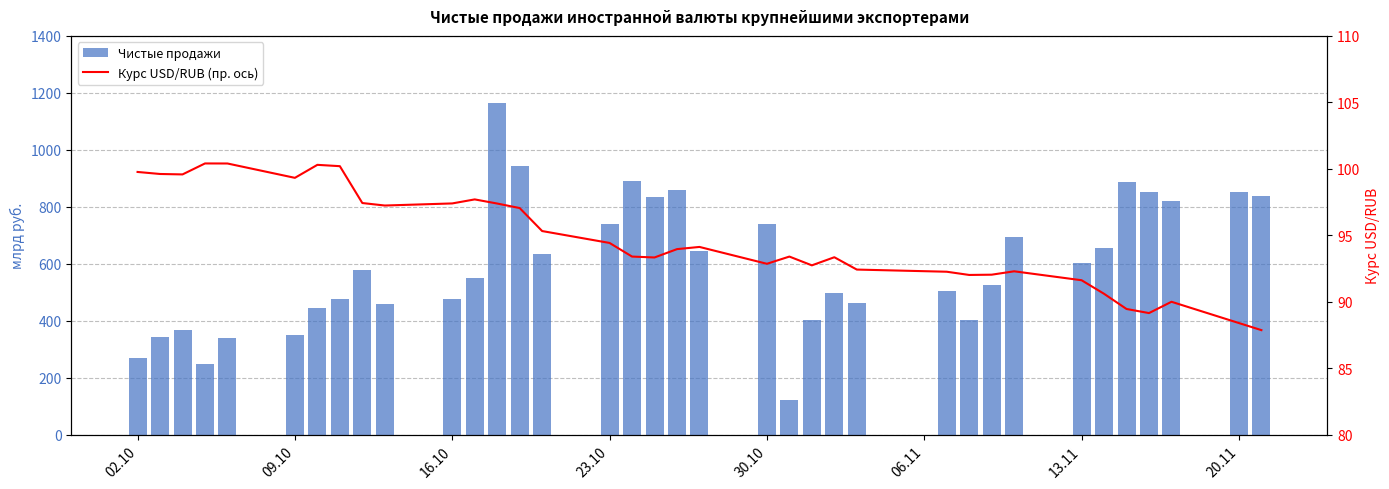

Which series has the largest total across all categories?

Чистые продажи